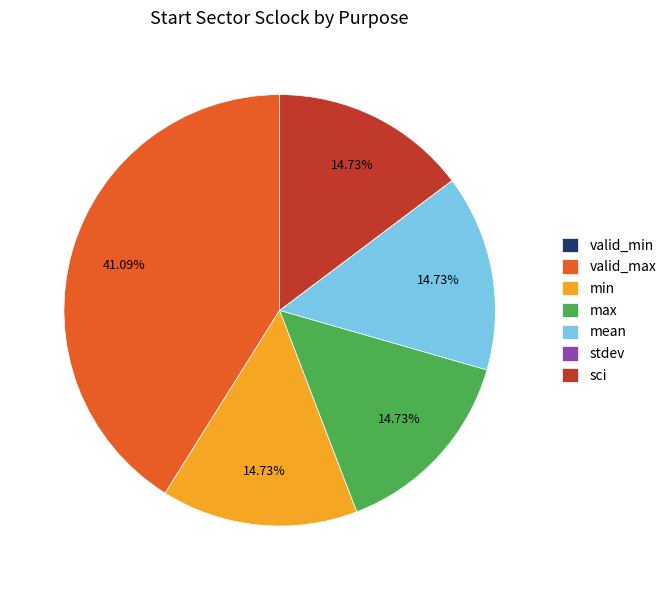

Does valid_max account for over 50% of the chart?

No